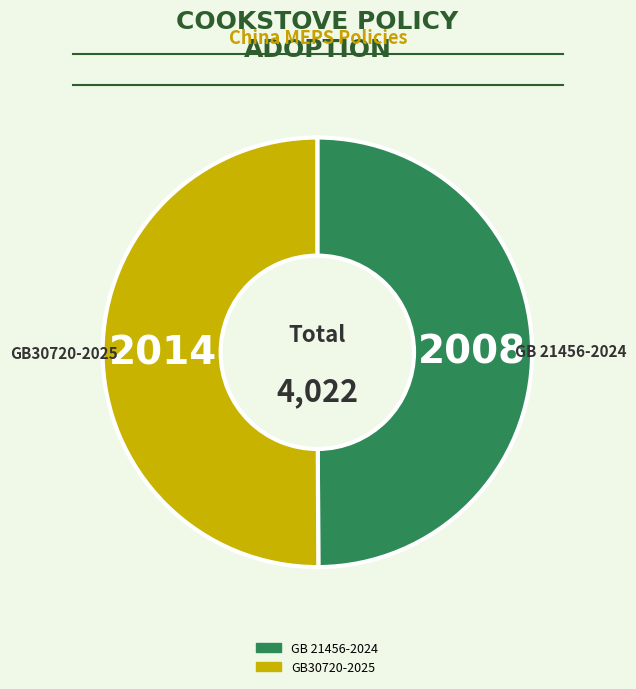

What is the ratio of the value at GB30720-2025 to the value at GB 21456-2024?

1.0